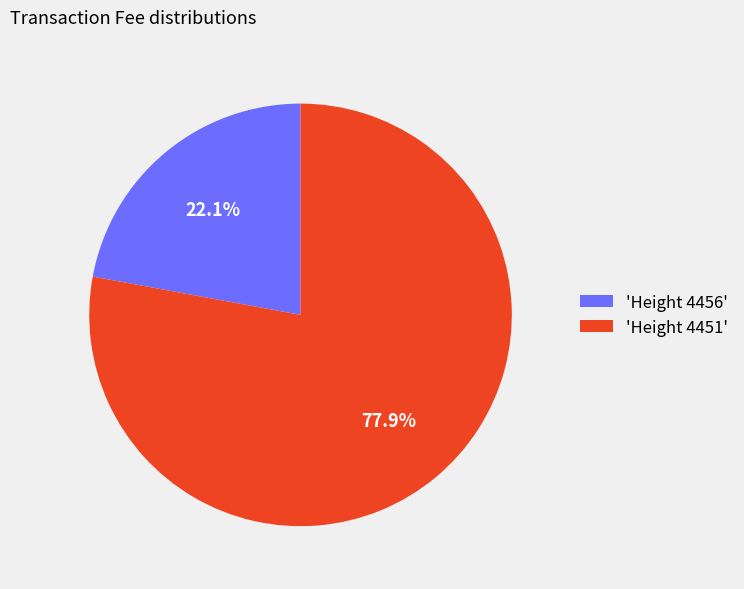

Is 'Height 4451' the majority of the pie?

Yes